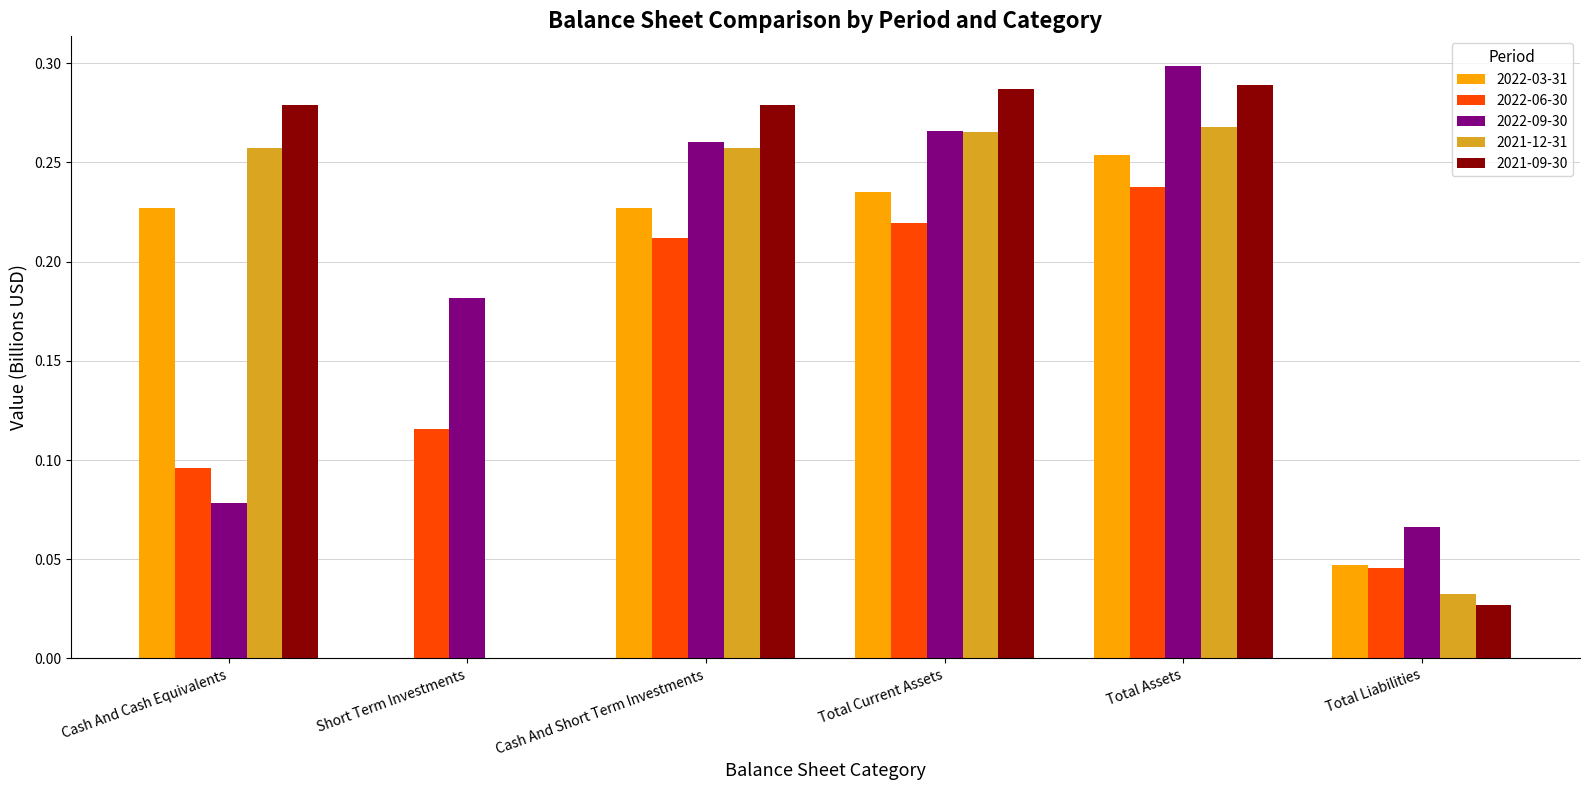

The value of 2022-09-30 at Short Term Investments is 0.3. True or false?

False